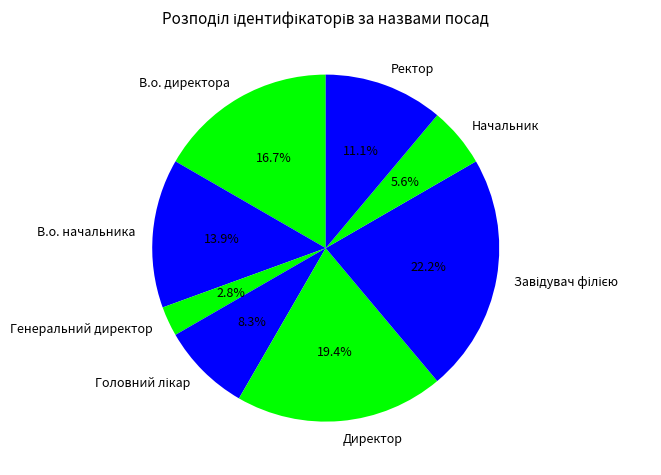

Is it true that Ректор is 11% of the pie?

True